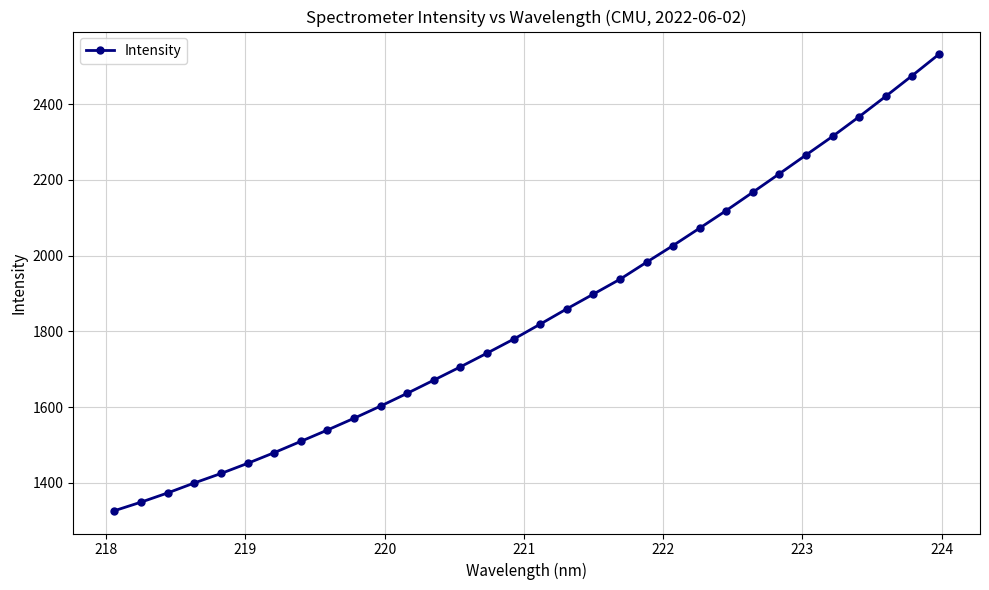

What is the sum of all values?

59033.7